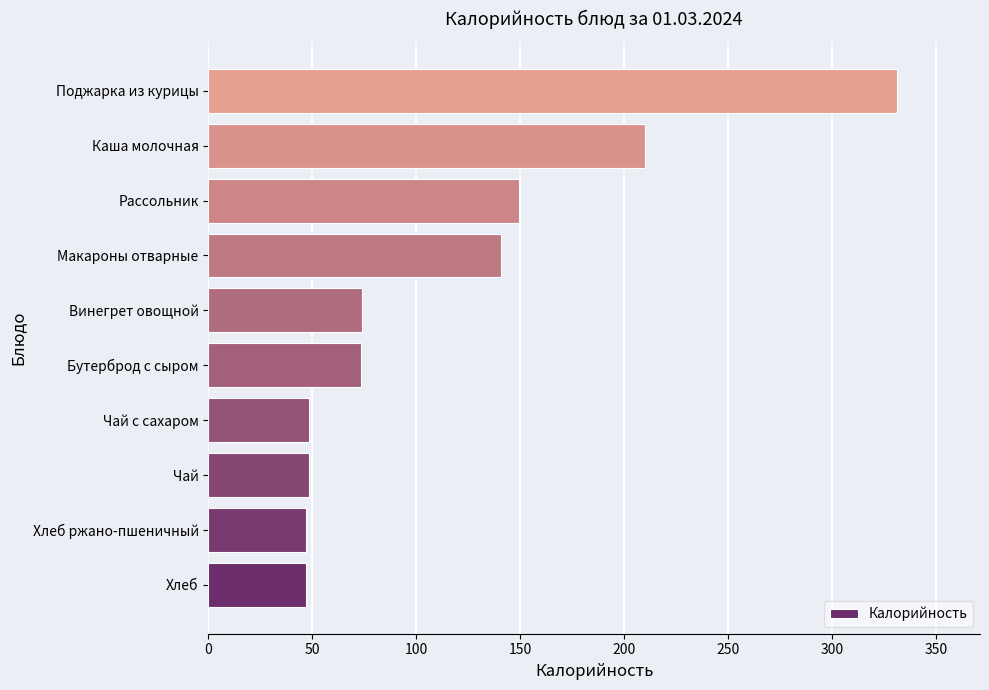

What is the minimum value shown in the chart?

47.2